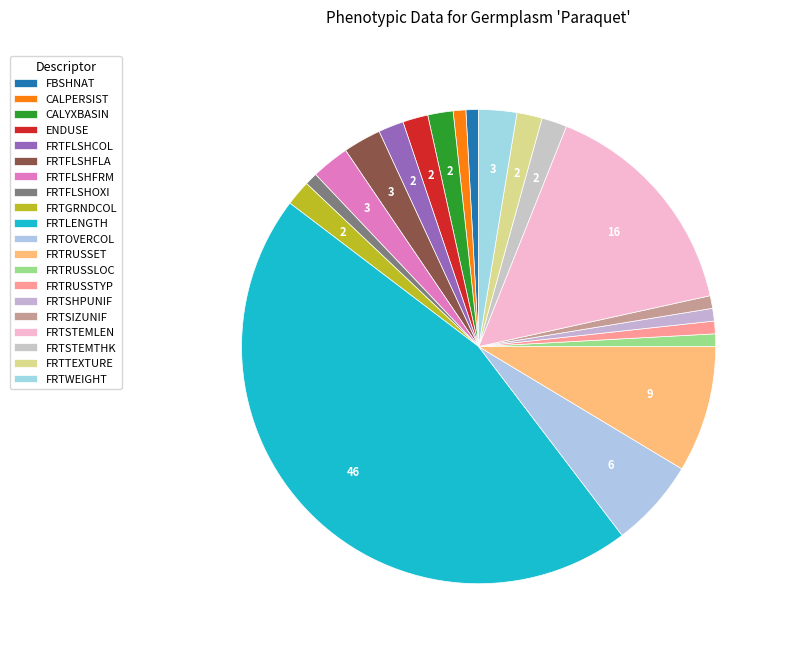

How many segments does this pie chart have?

20